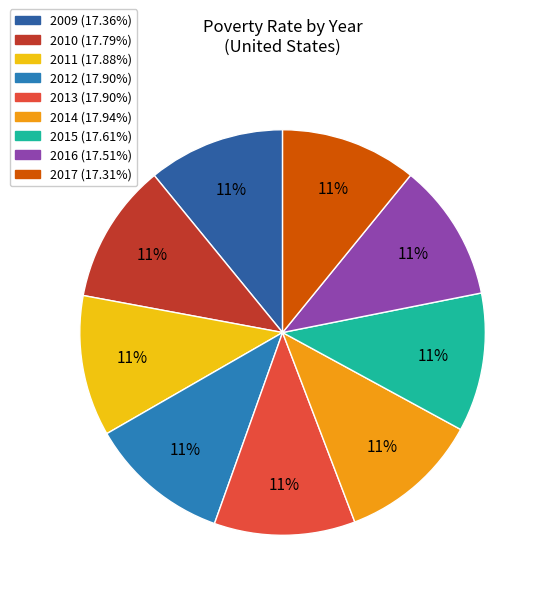

Between 2017 and 2011, which is larger?

2011